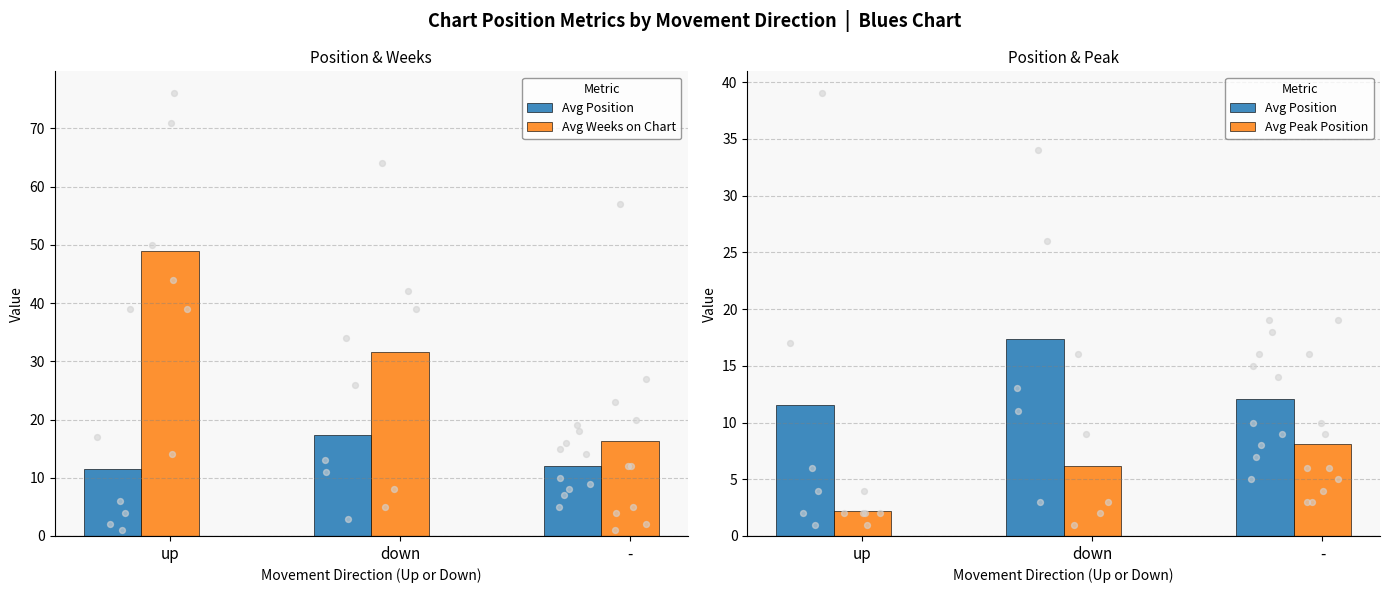

Which series contains the lowest Y value?

Avg Peak Position